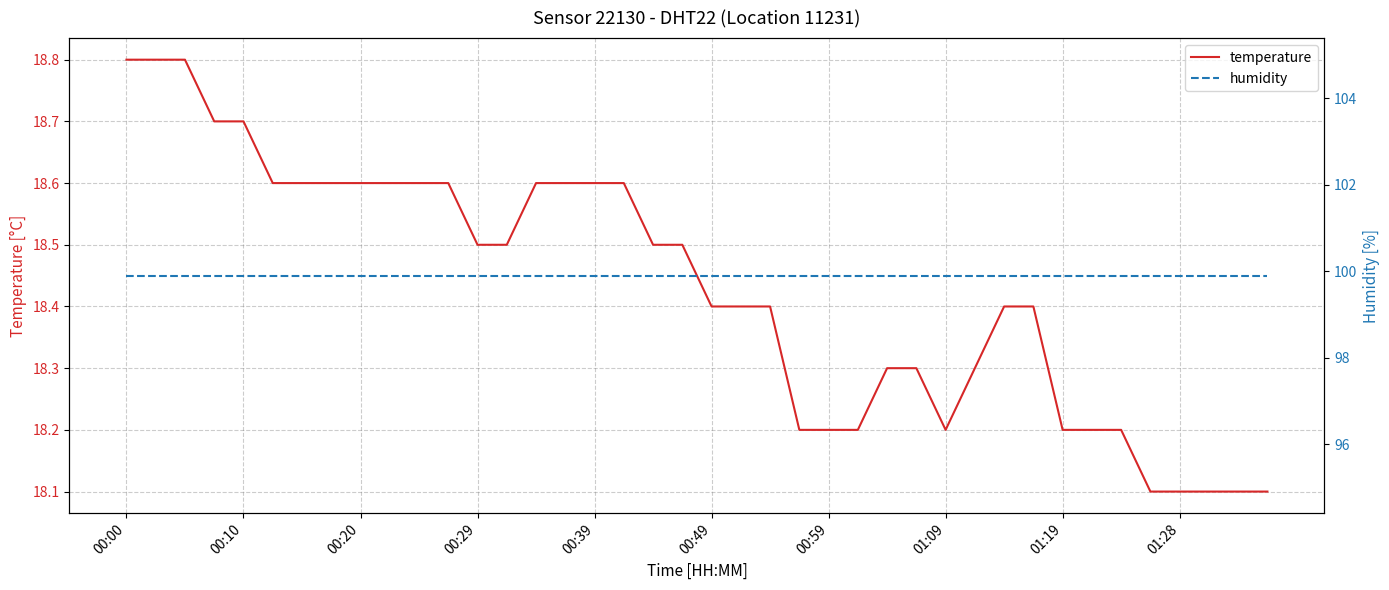

At how many categories does at least one series exceed 62?

40